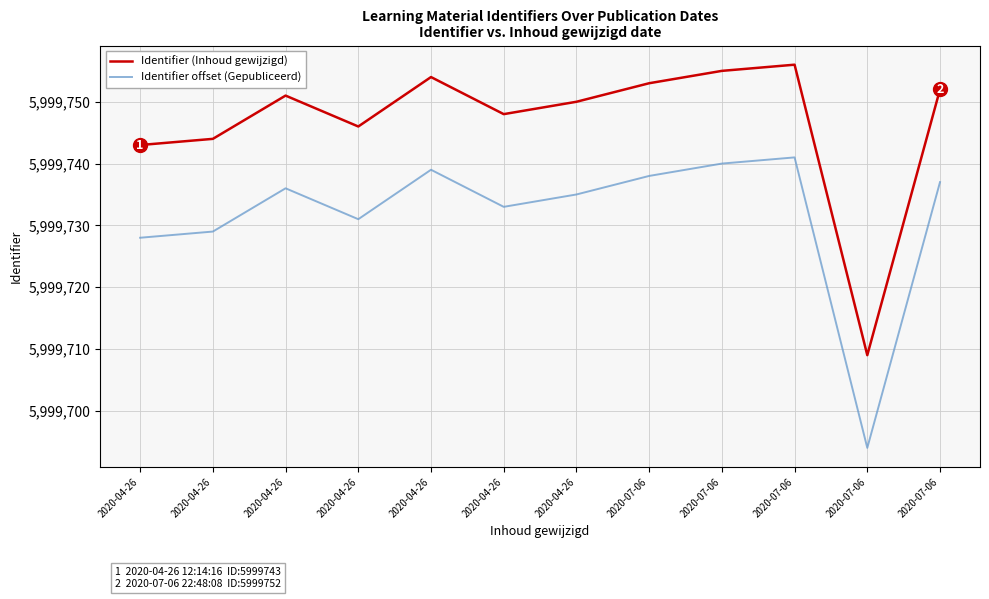

At which category does Identifier offset (Gepubliceerd) reach its first local valley?

2020-04-26